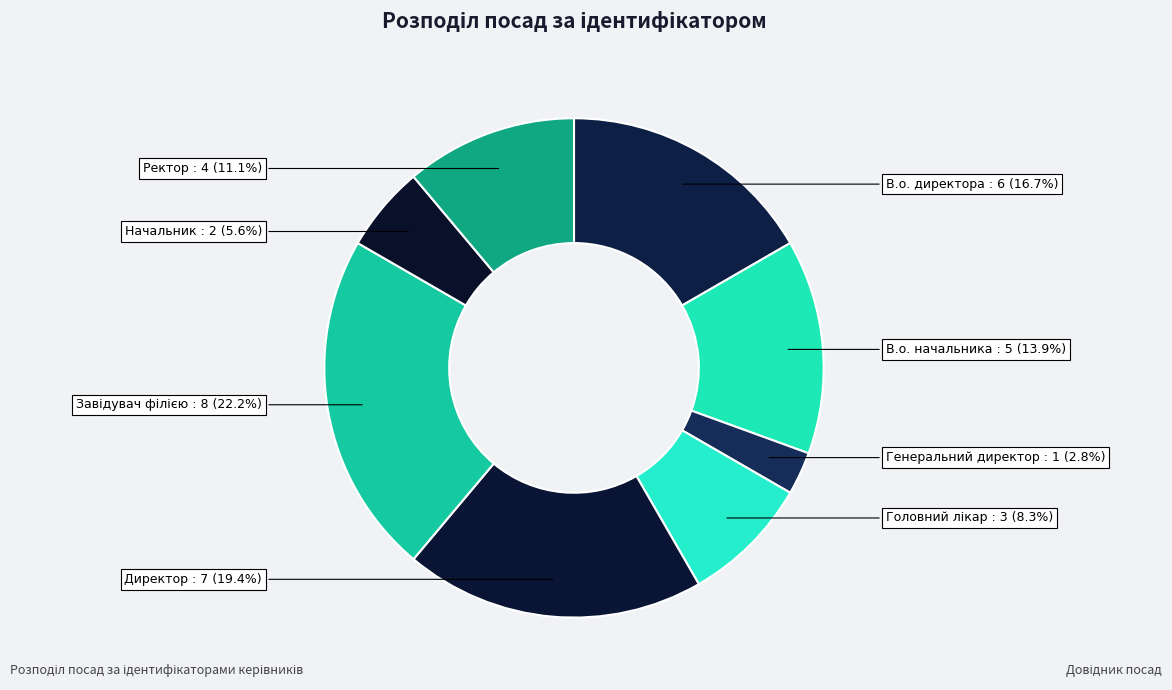

Does any single category account for the majority?

No